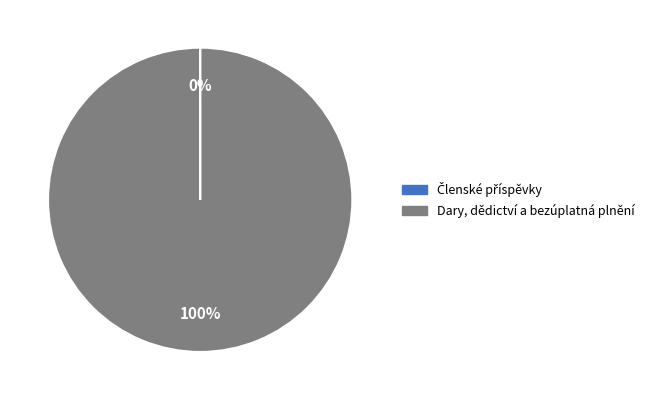

Is there a majority slice in this chart?

Yes